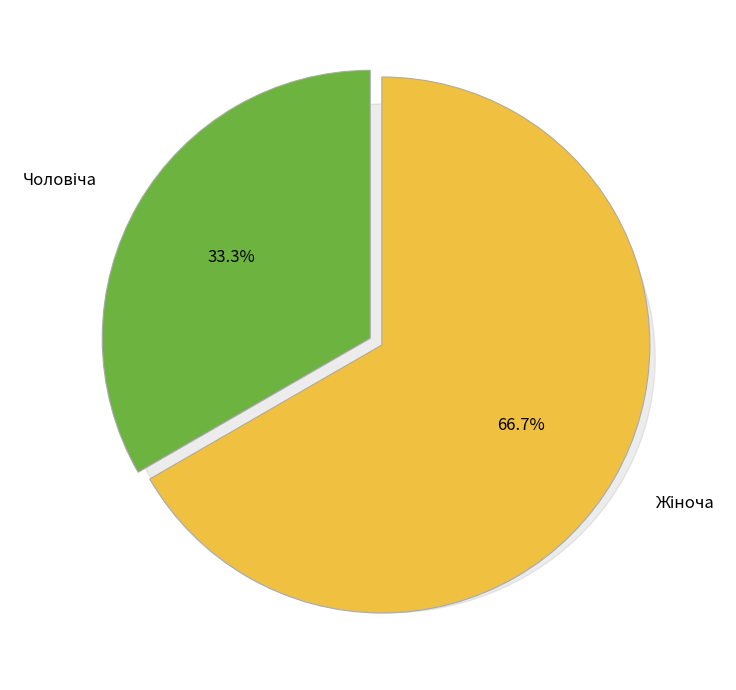

How many slices are in this pie chart?

2